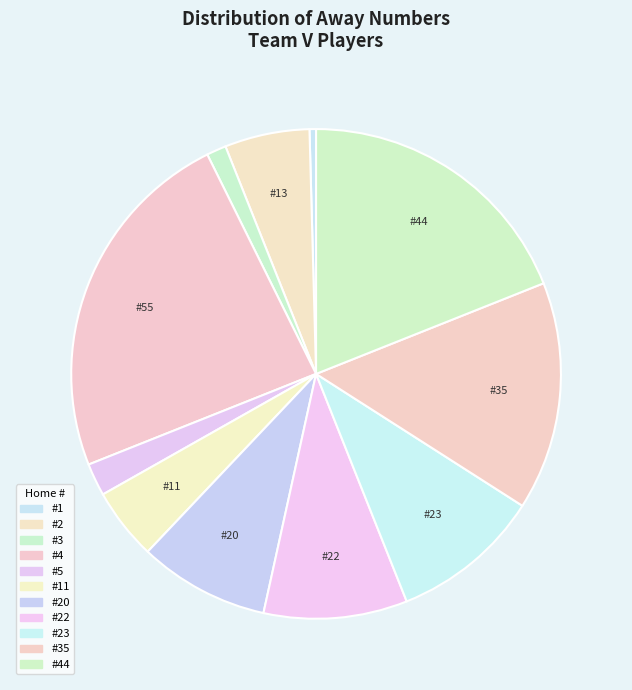

To the nearest percent, what is the difference between the largest and smallest slice percentages?

23%